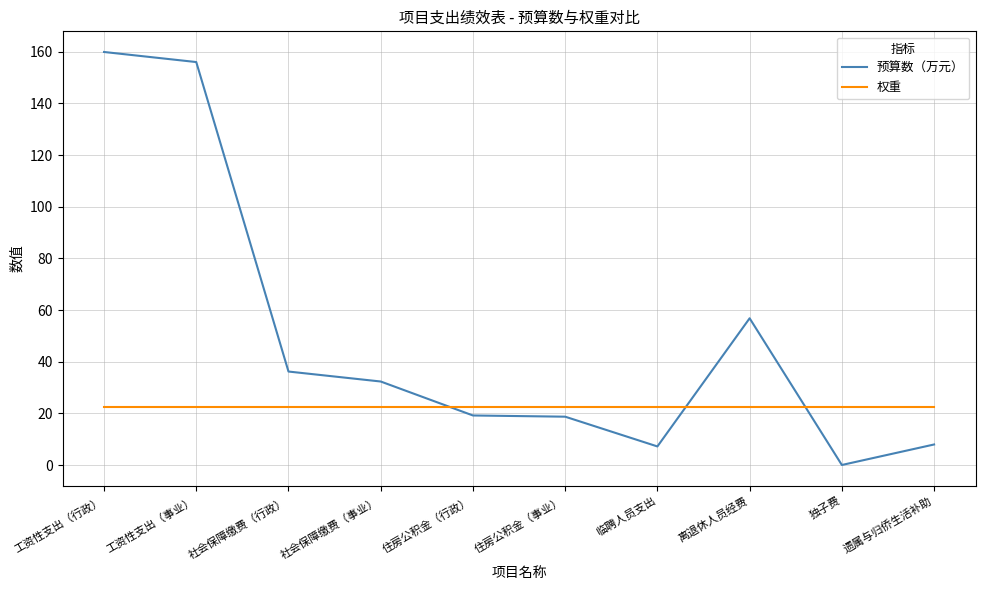

What position from the left is 社会保障缴费（事业）?

4